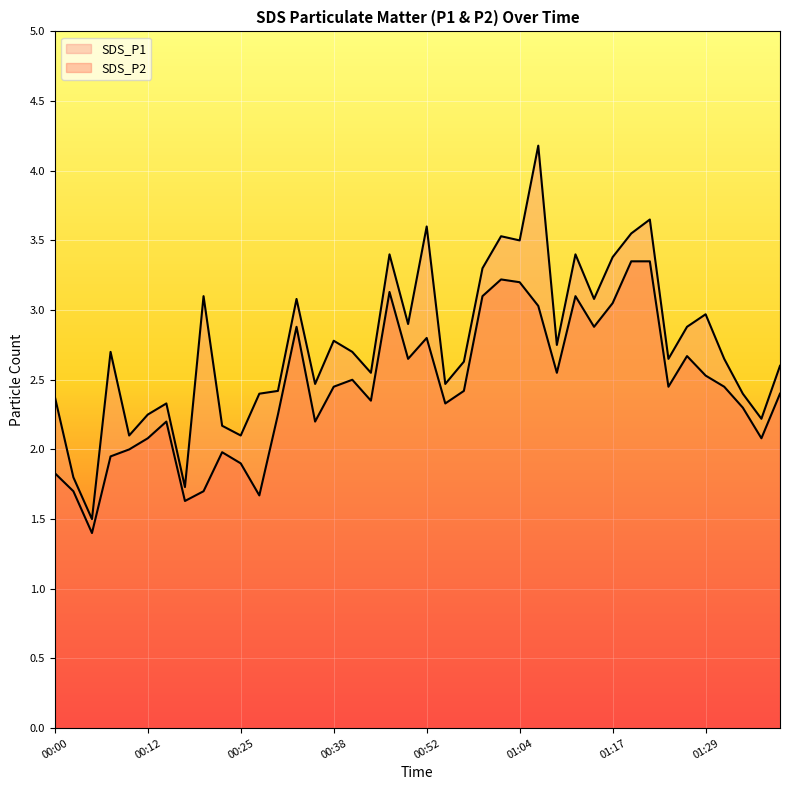

What is the greatest value displayed?

4.2